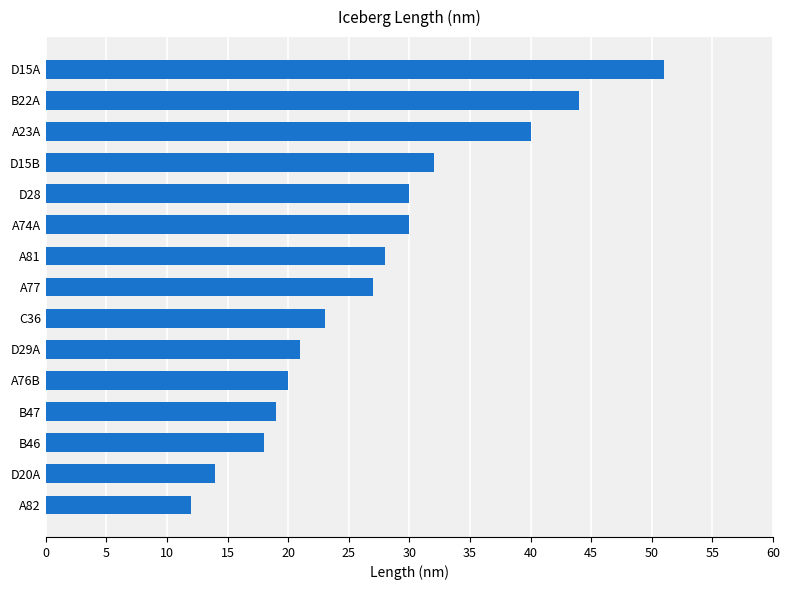

At which category does the chart reach its peak across all series?

D15A